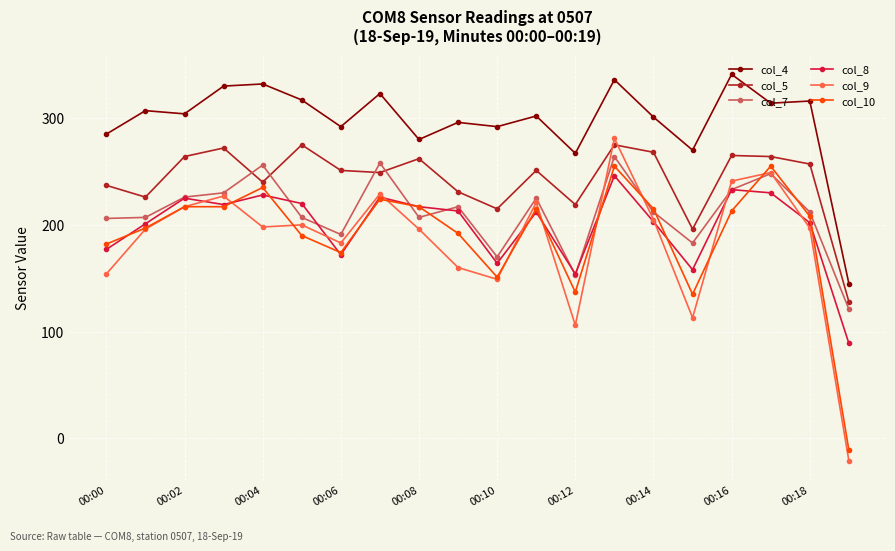

What are all the series names shown in the legend?

col_4, col_5, col_7, col_8, col_9, col_10